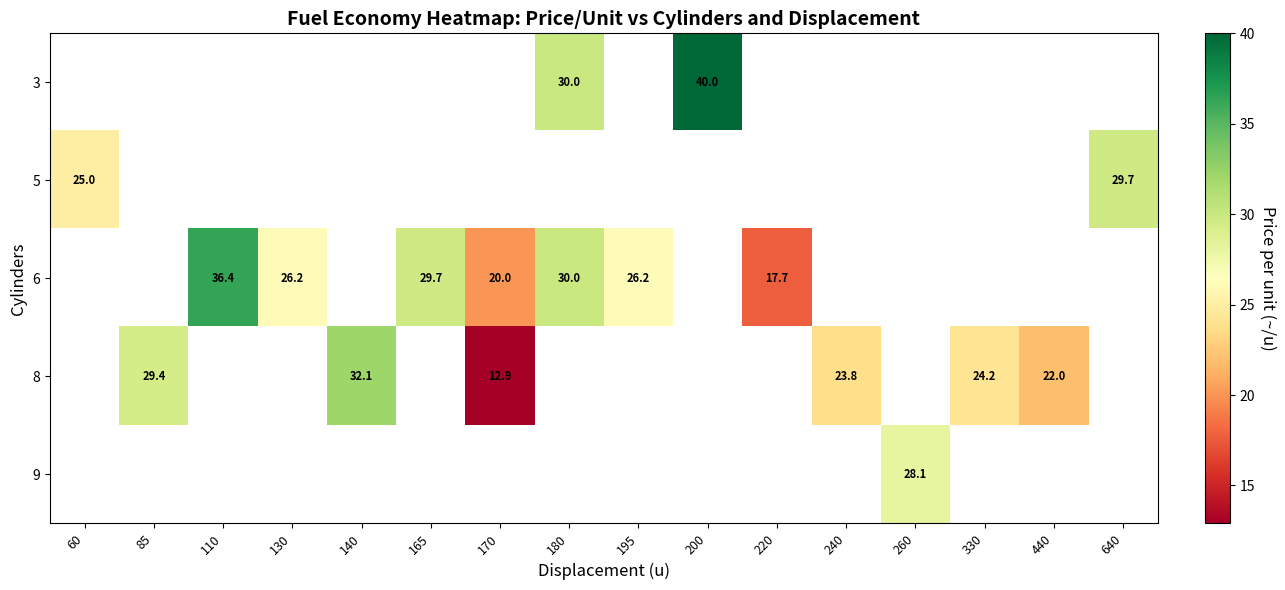

True or false: 6 has a value of 29.7 at 165.

True